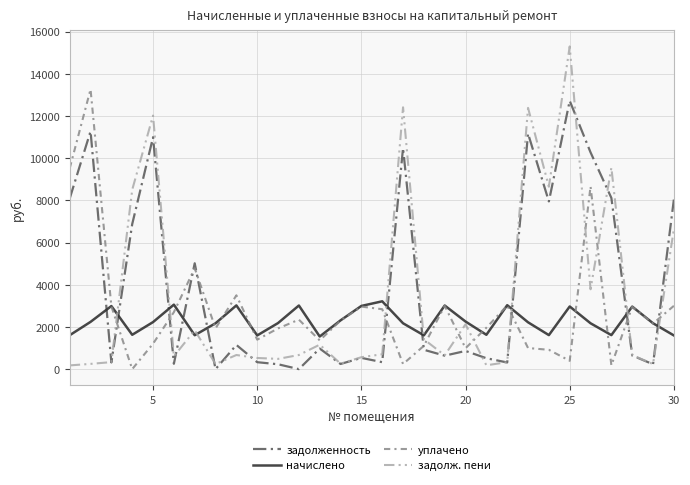

What is the lowest value of the начислено series?

1546.2